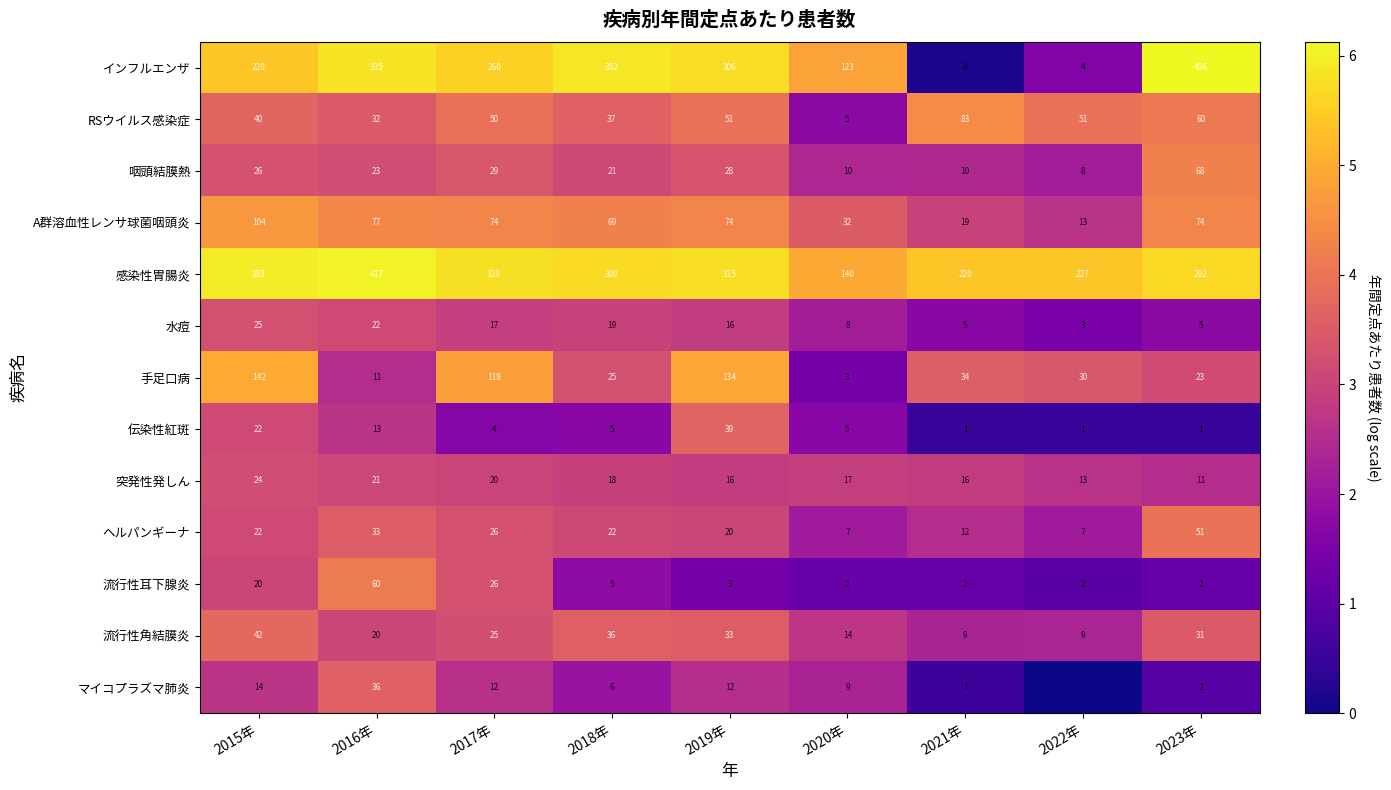

At which label is ヘルパンギーナ closest to 29?

2017年